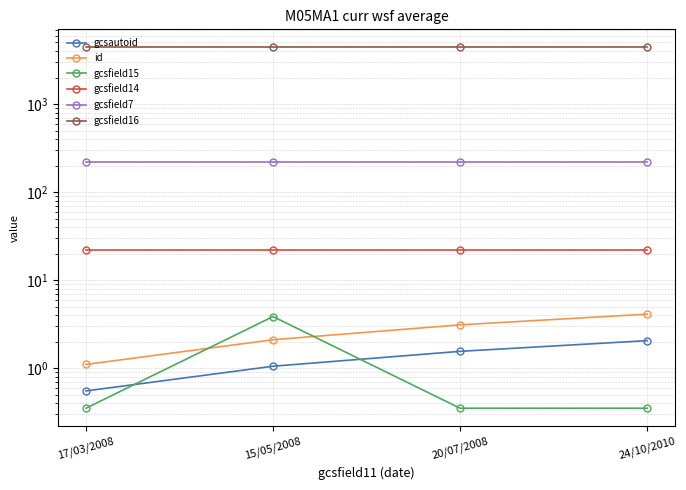

What are all the series names shown in the legend?

gcsautoid, id, gcsfield15, gcsfield14, gcsfield7, gcsfield16